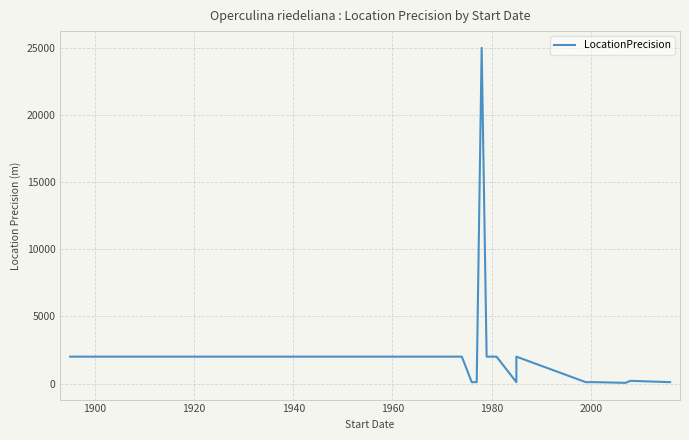

How many interior local valleys (lower than both neighbors) does the data have?

2